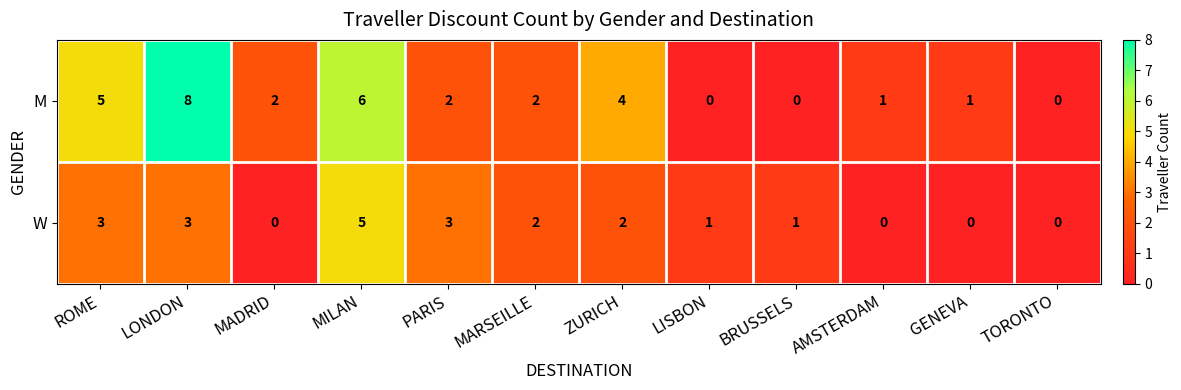

Is the value of W at ROME greater than the value of M at ZURICH?

No